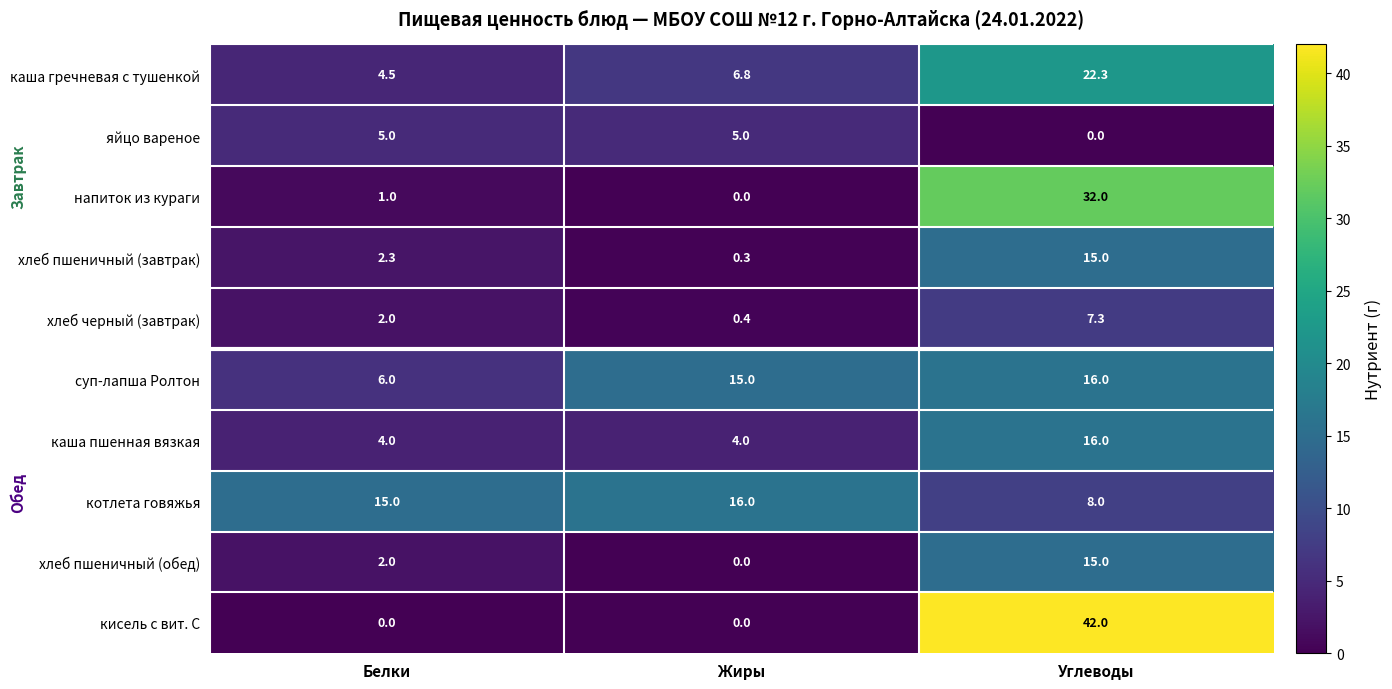

At which label does хлеб пшеничный (завтрак) reach its peak?

Углеводы